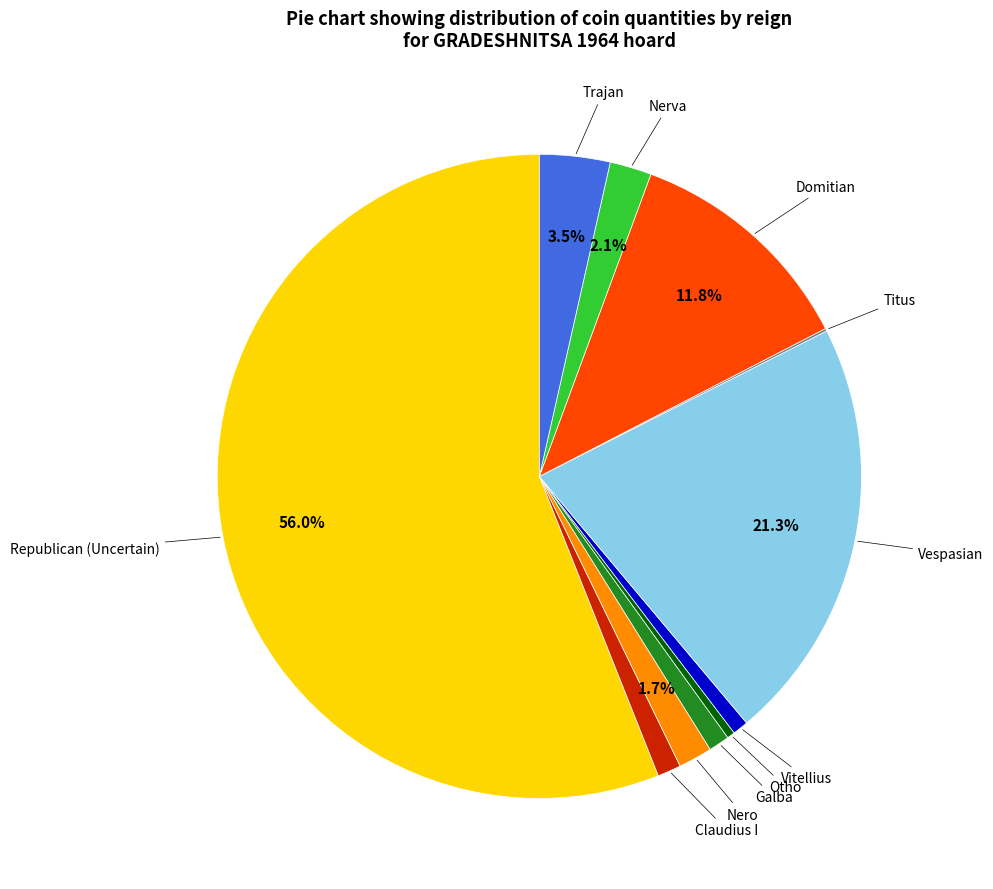

Is there any slice that represents more than half of the pie?

Yes